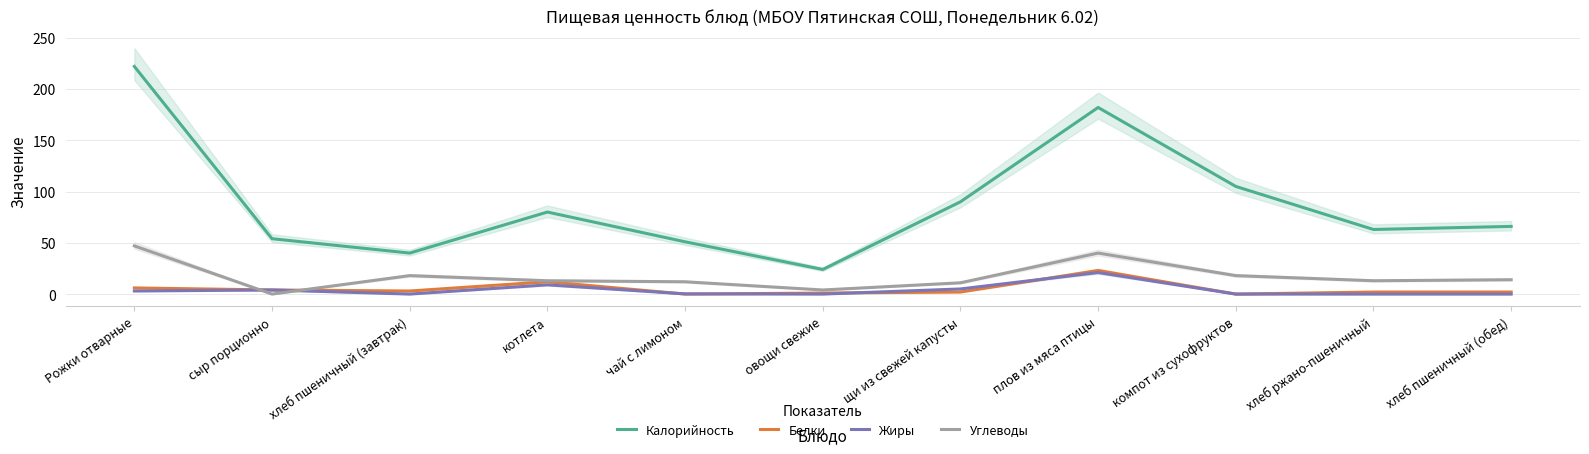

What is the difference between the Белки values at компот из сухофруктов and хлеб ржано-пшеничный?

2.0